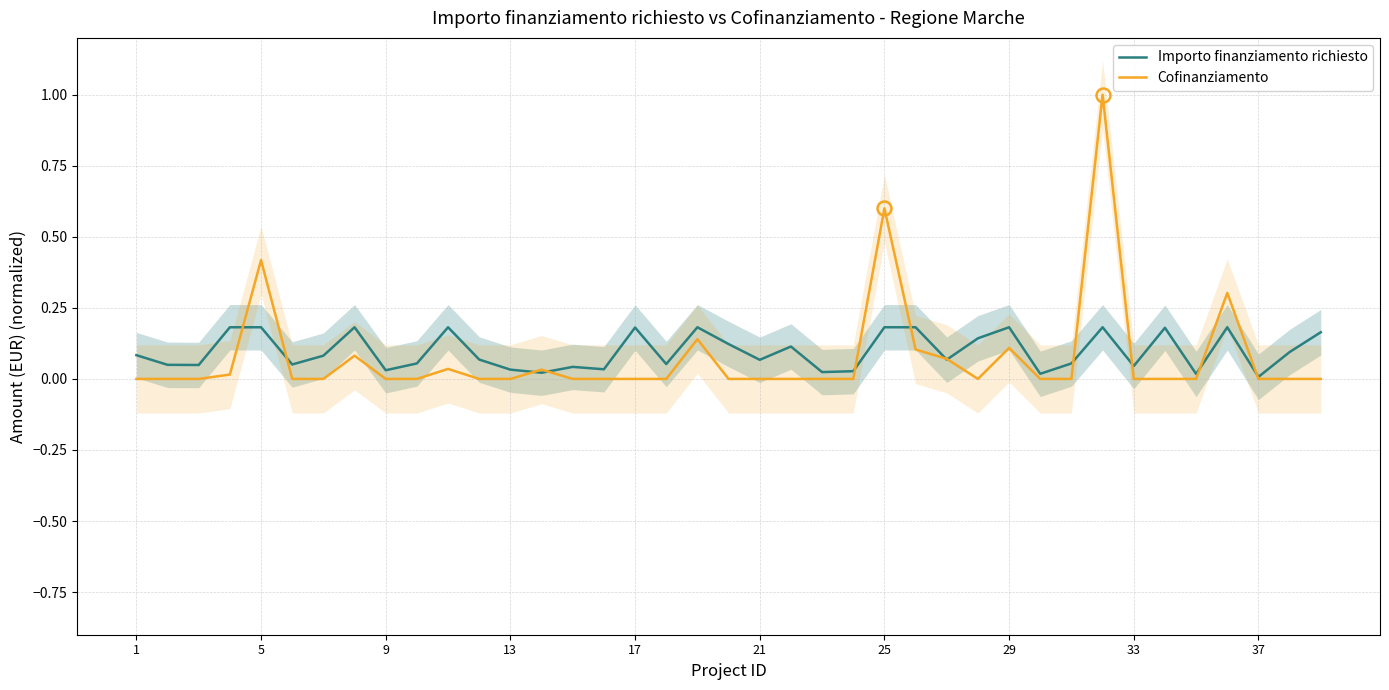

True or false: Cofinanziamento has more than 2 points higher than both neighbors.

True